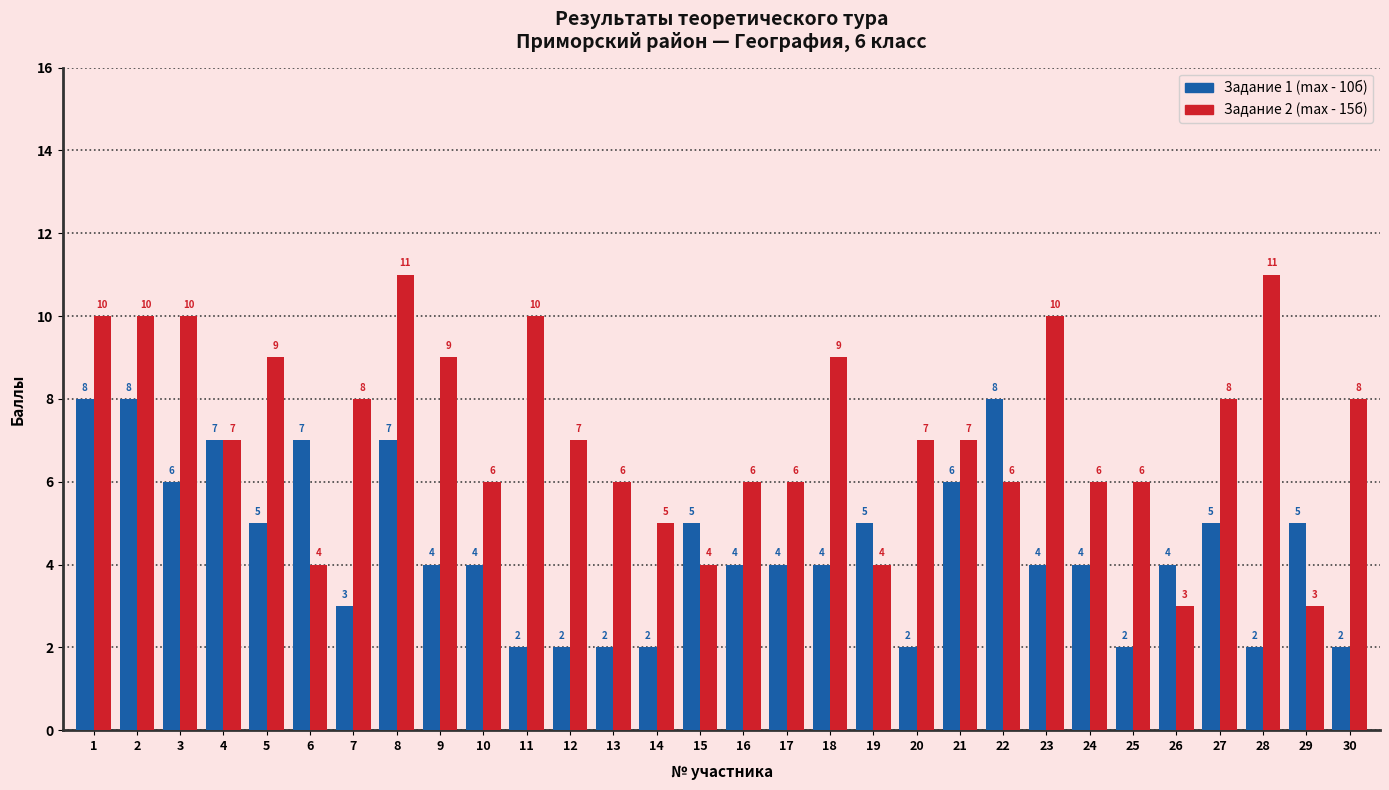

Reading left to right, list all the values displayed in this chart.

Задание 1 (max - 10б): 8	8	6	7	5	7	3	7	4	4	2	2	2	2	5	4	4	4	5	2	6	8	4	4	2	4	5	2	5	2
Задание 2 (max - 15б): 10	10	10	7	9	4	8	11	9	6	10	7	6	5	4	6	6	9	4	7	7	6	10	6	6	3	8	11	3	8